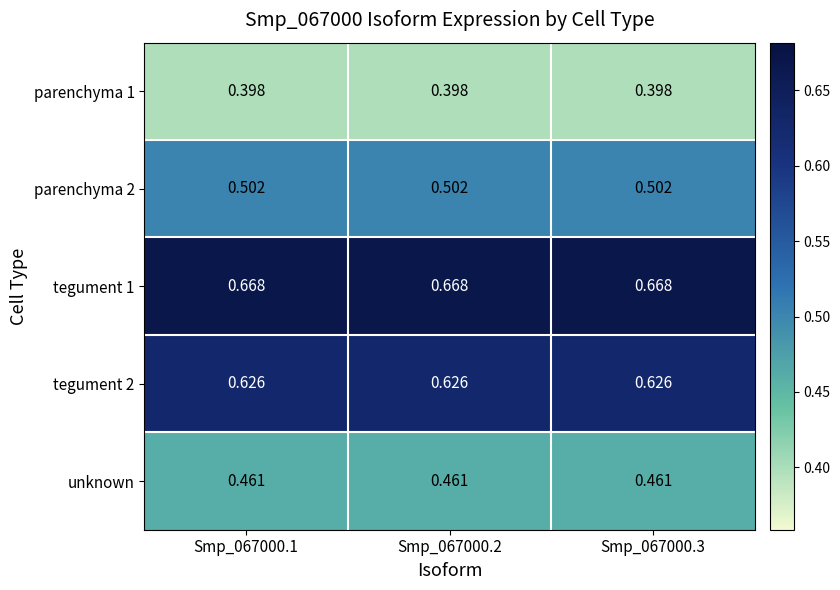

Is the value of parenchyma 1 at Smp_067000.1 greater than the value of tegument 2 at Smp_067000.1?

No